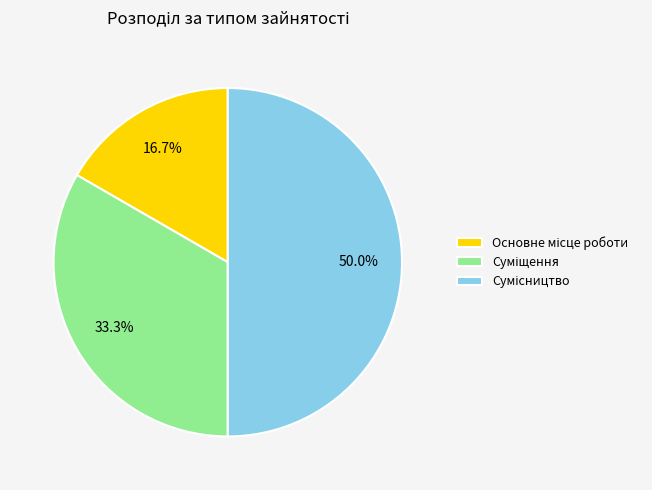

To the nearest percent, what is the average slice percentage?

33%